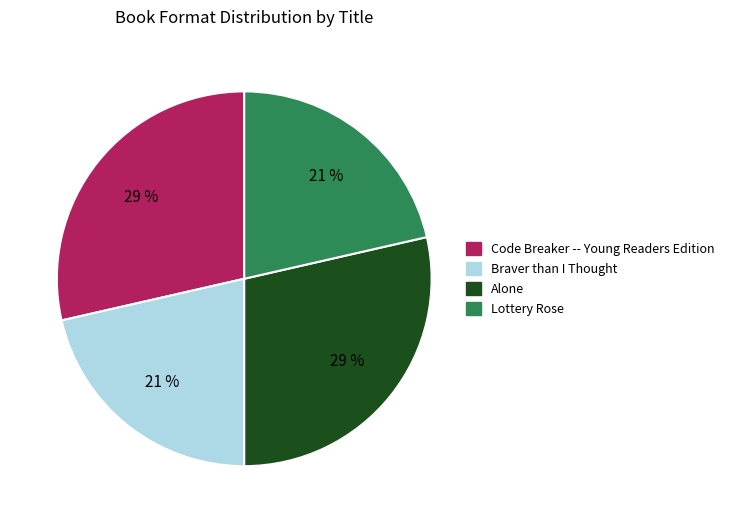

Count the number of slices in the pie.

4